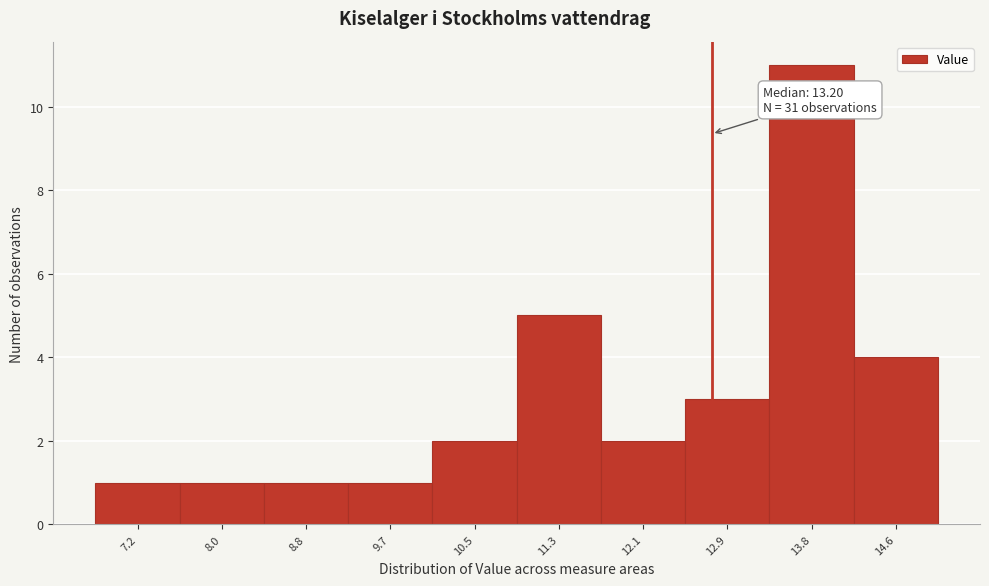

Reading left to right, what are all the values shown in this chart?

7.2=1	8.0=1	8.8=1	9.7=1	10.5=2	11.3=5	12.1=2	12.9=3	13.8=11	14.6=4